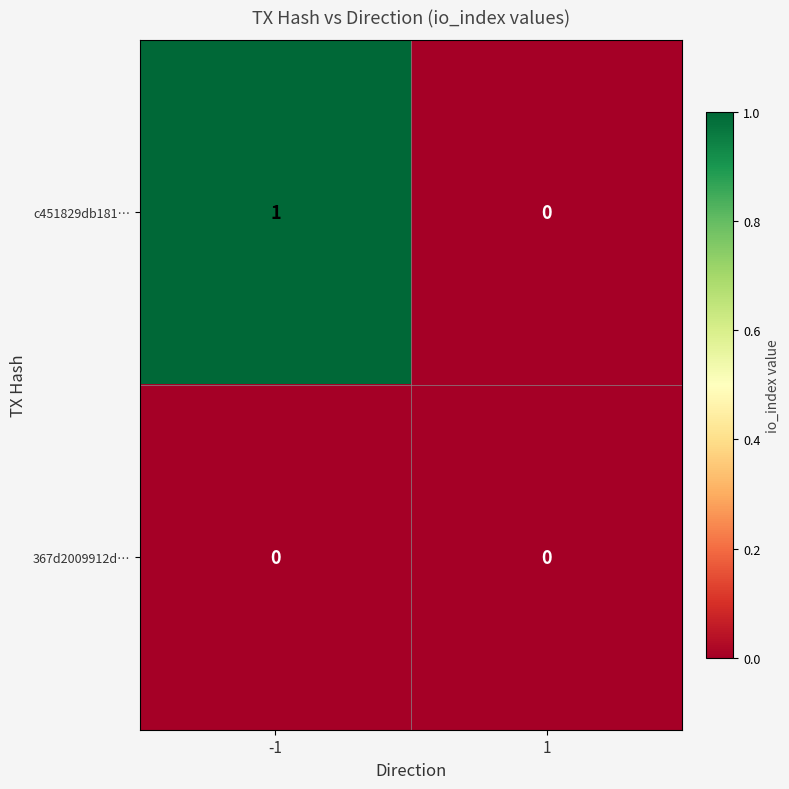

Which series has the widest spread of values?

c451829db181…